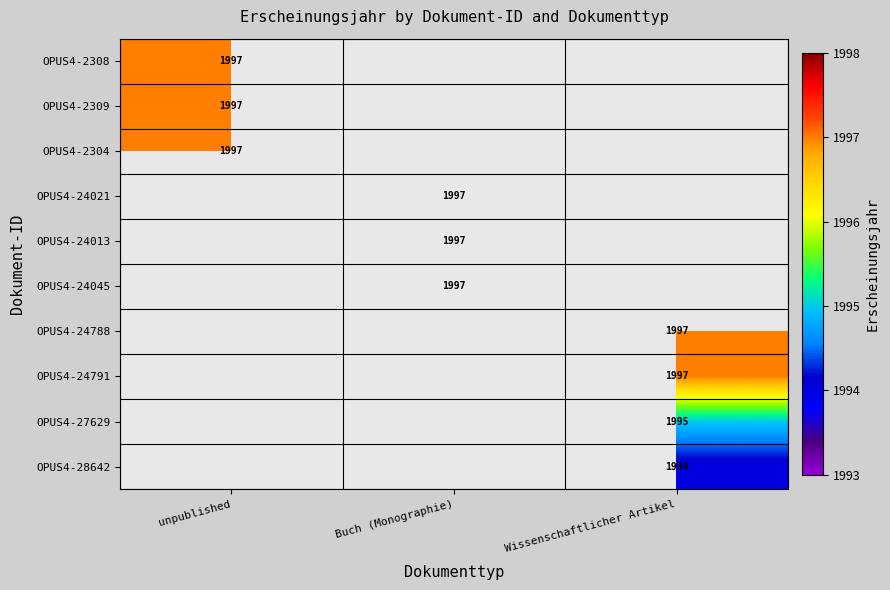

The value of OPUS4-2309 at unpublished is 1997. True or false?

True